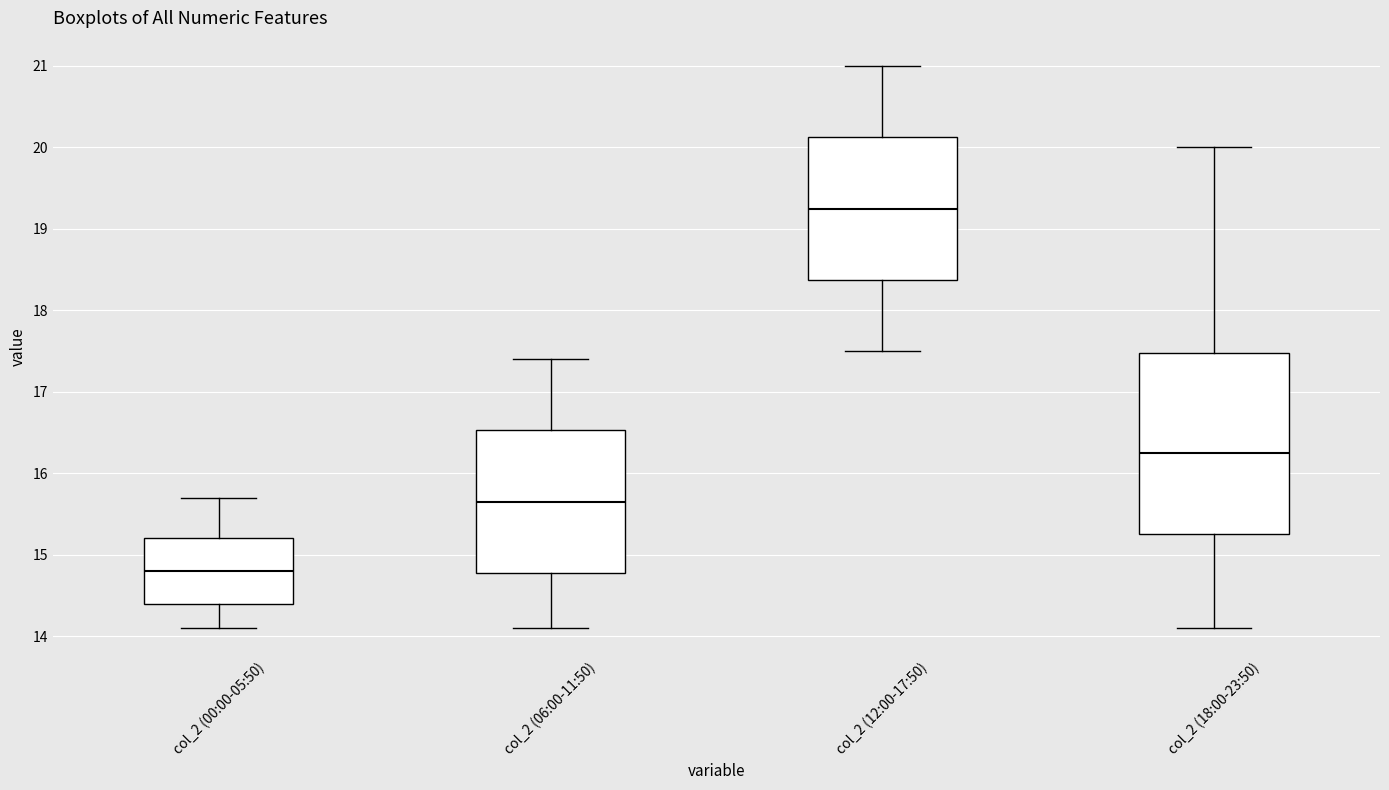

Reading left to right, transcribe this box plot: for each box, give where its median line is, the range the box spans, and where its two whiskers end, as read against the y-axis. The values are not printed on the chart, so give them approximately, as read against the axis.

col_2 (00:00-05:50): median 14.8, box 14.4 to 15.2, whiskers 14.1 to 15.7
col_2 (06:00-11:50): median 15.7, box 14.8 to 16.5, whiskers 14.1 to 17.4
col_2 (12:00-17:50): median 19.3, box 18.4 to 20.1, whiskers 17.5 to 21.0
col_2 (18:00-23:50): median 16.3, box 15.3 to 17.5, whiskers 14.1 to 20.0